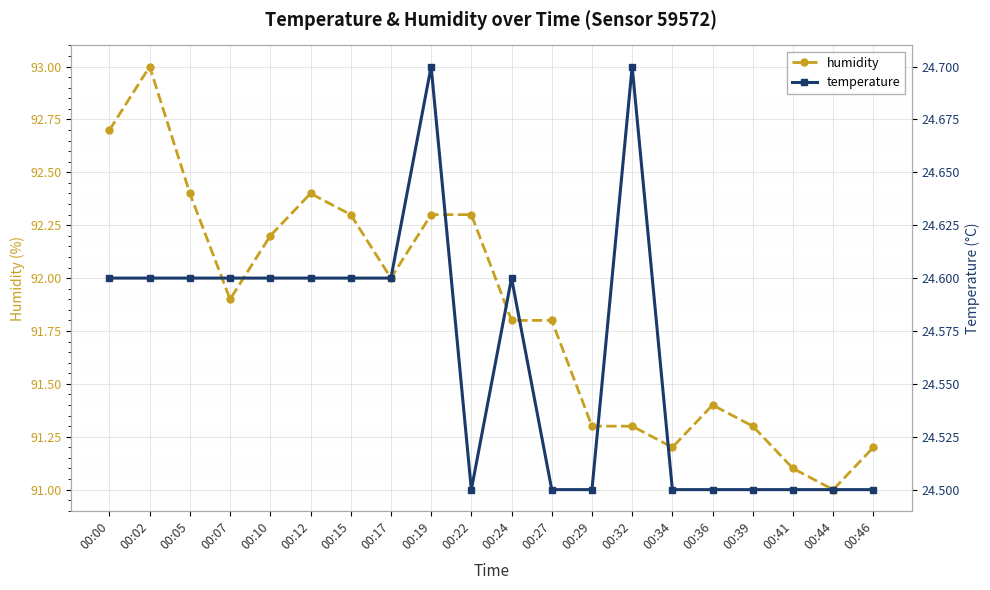

Does the chart display data point markers on the line(s)?

Yes